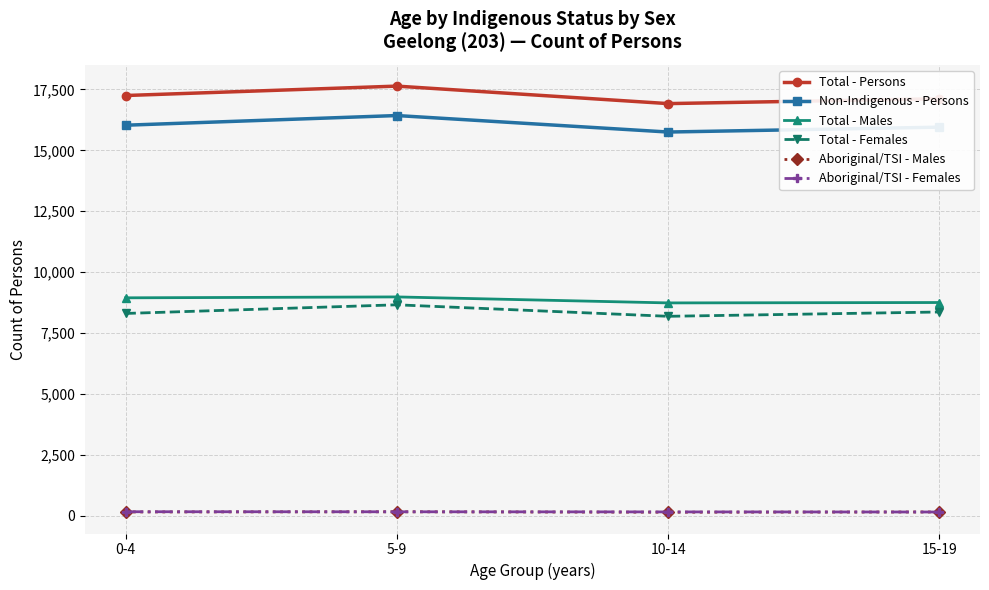

Is the value of Total - Males at 10-14 greater than the value of Aboriginal/TSI - Females at 5-9?

Yes